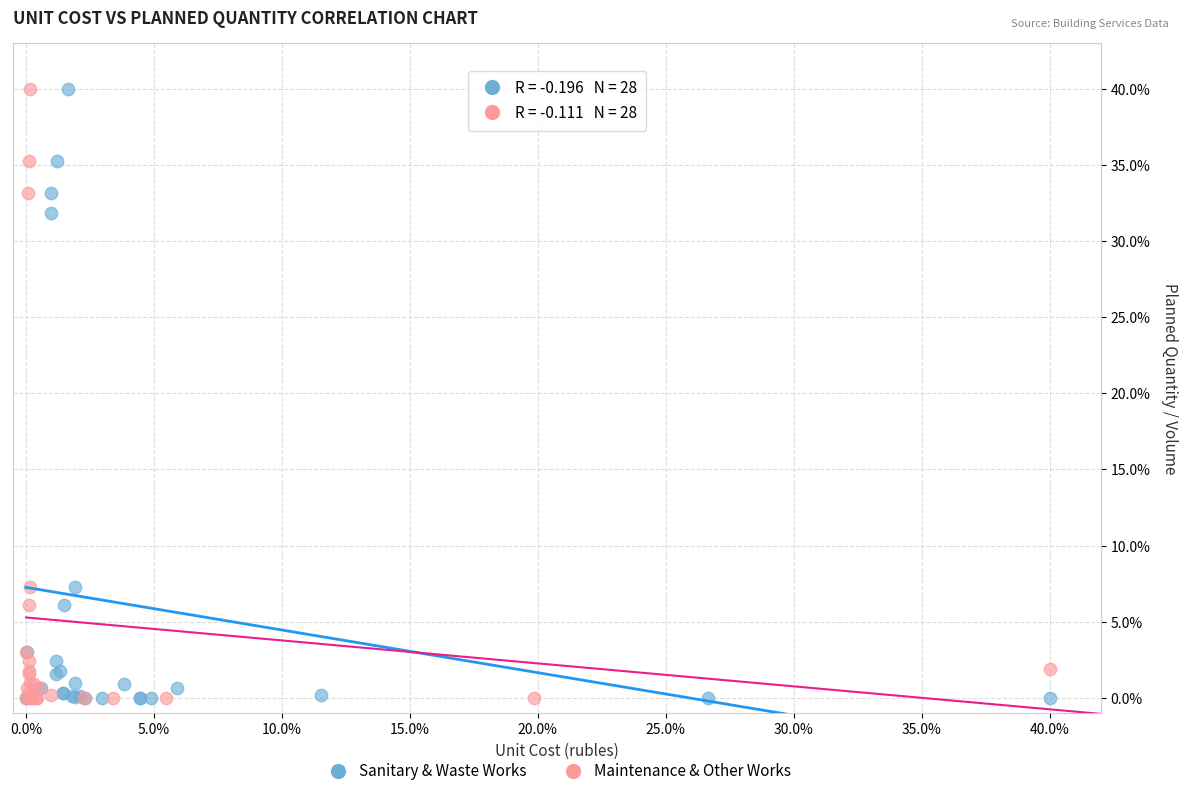

What are all the series names shown in the legend?

Sanitary & Waste Works, Maintenance & Other Works